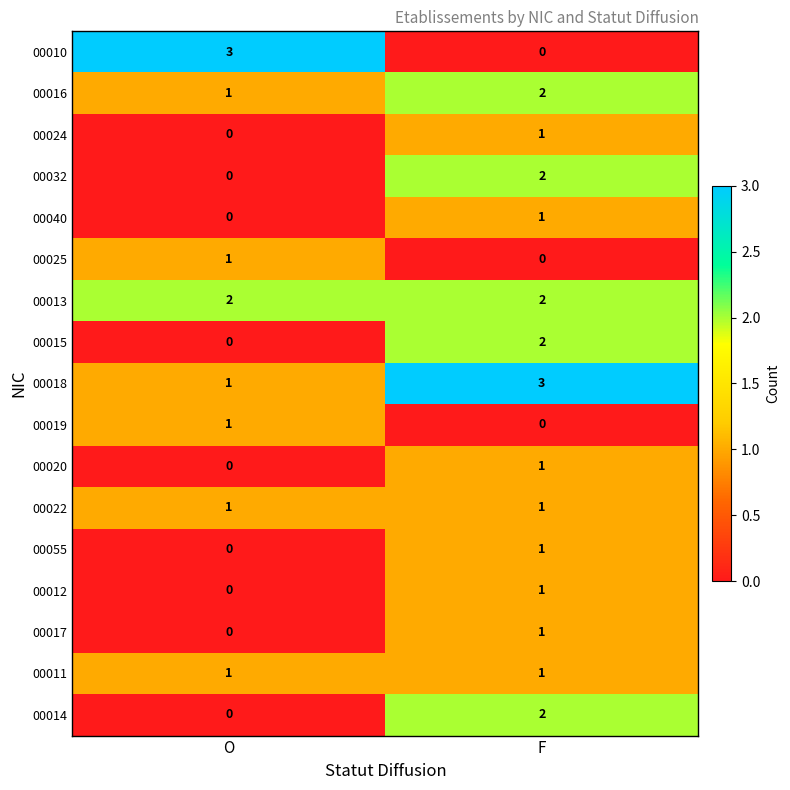

The value of 00024 at F is 2. True or false?

False